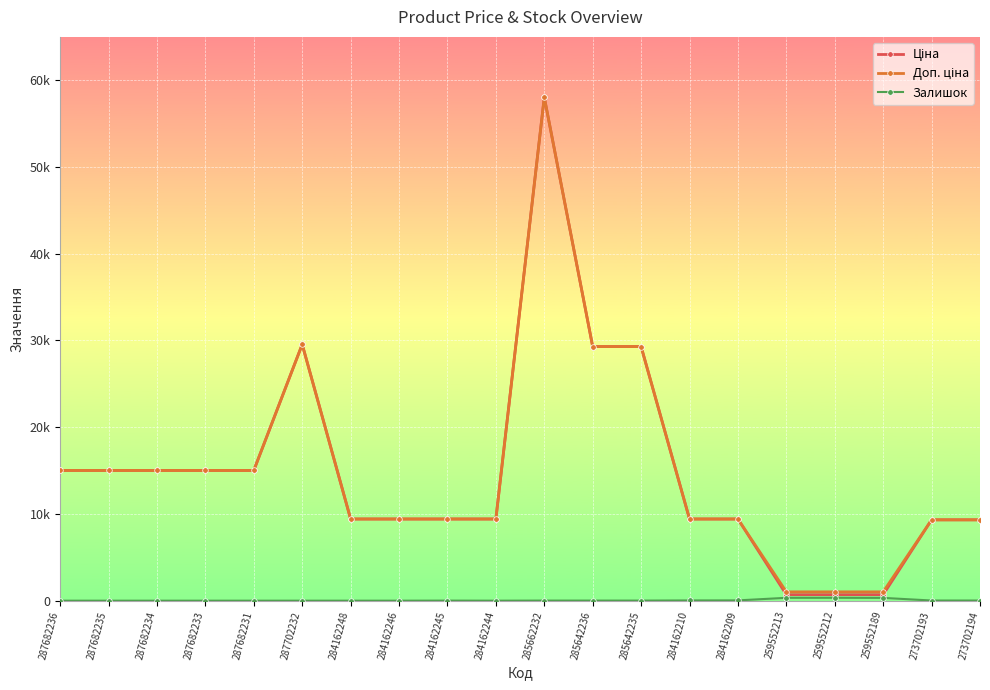

Does the chart have visible grid lines?

Yes